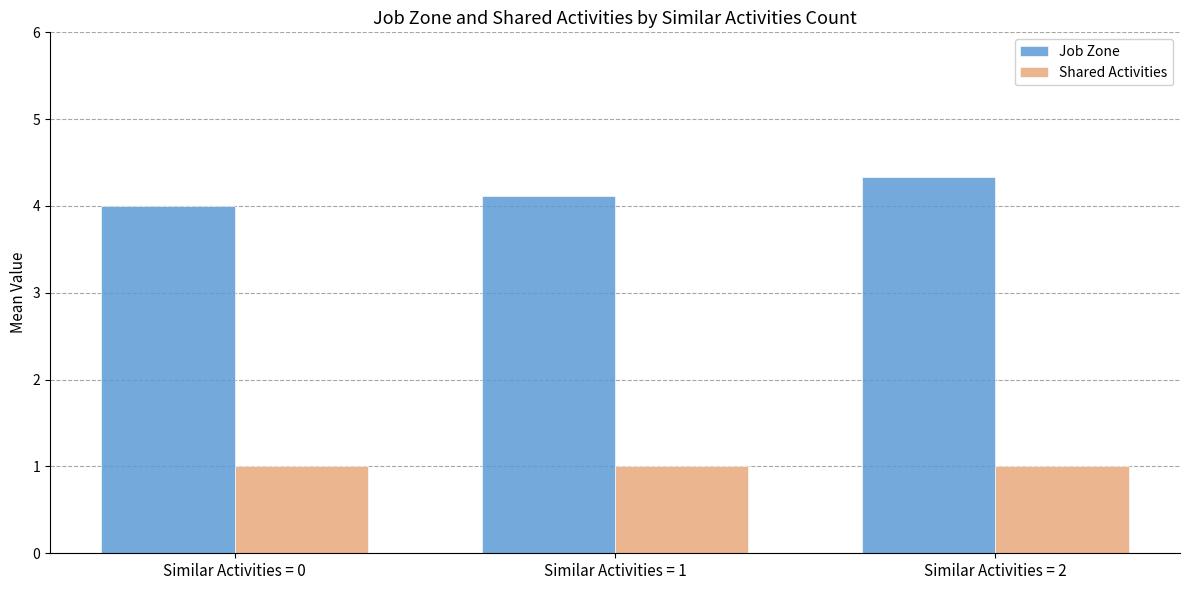

Reading left to right, extract all data points from this chart.

Job Zone: Similar Activities = 0=4.0	Similar Activities = 1=4.1	Similar Activities = 2=4.3
Shared Activities: Similar Activities = 0=1.0	Similar Activities = 1=1.0	Similar Activities = 2=1.0